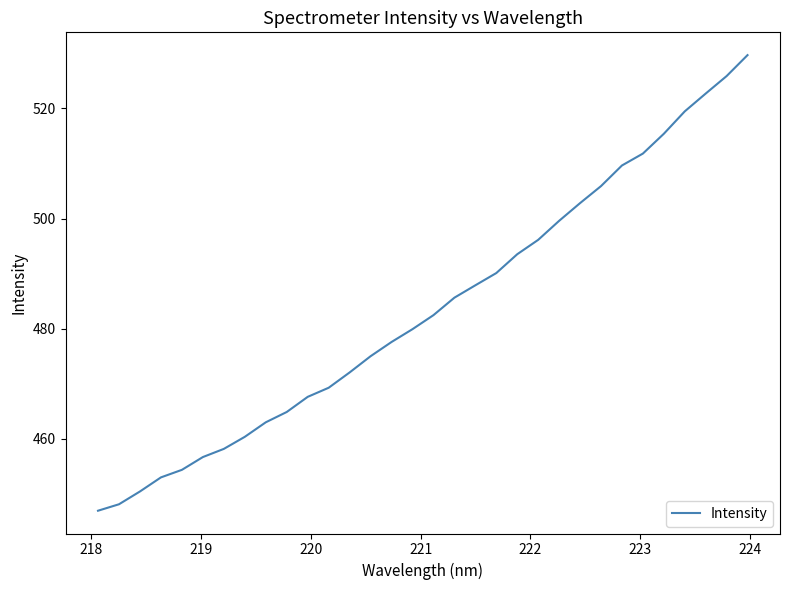

What is the greatest value displayed?

529.7